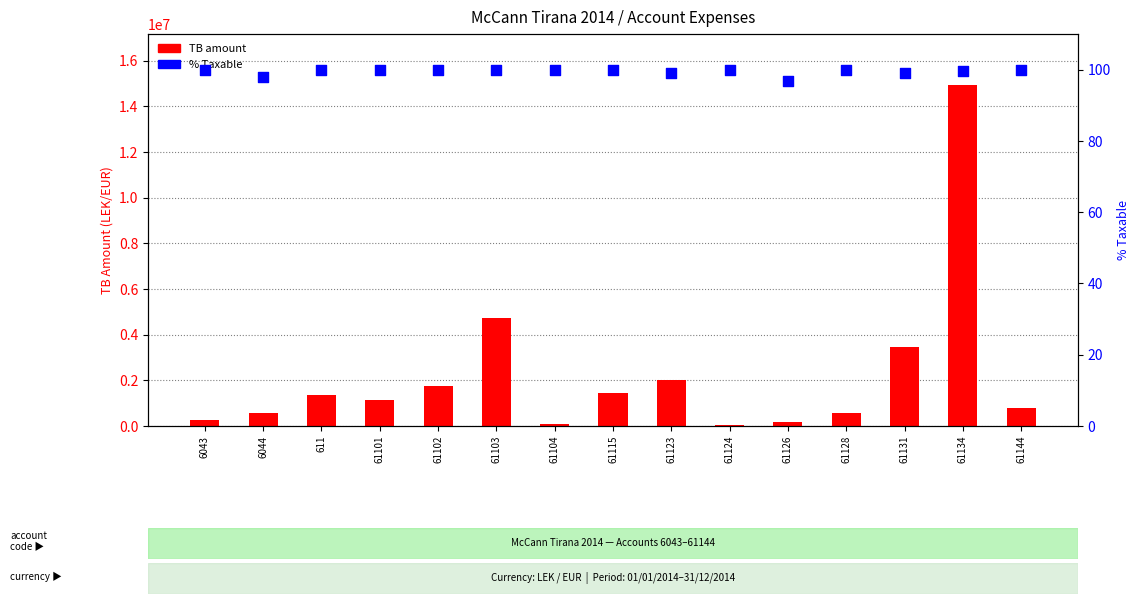

Is the value of % Taxable at 61103 greater than the value of TB (count) at 61103?

No